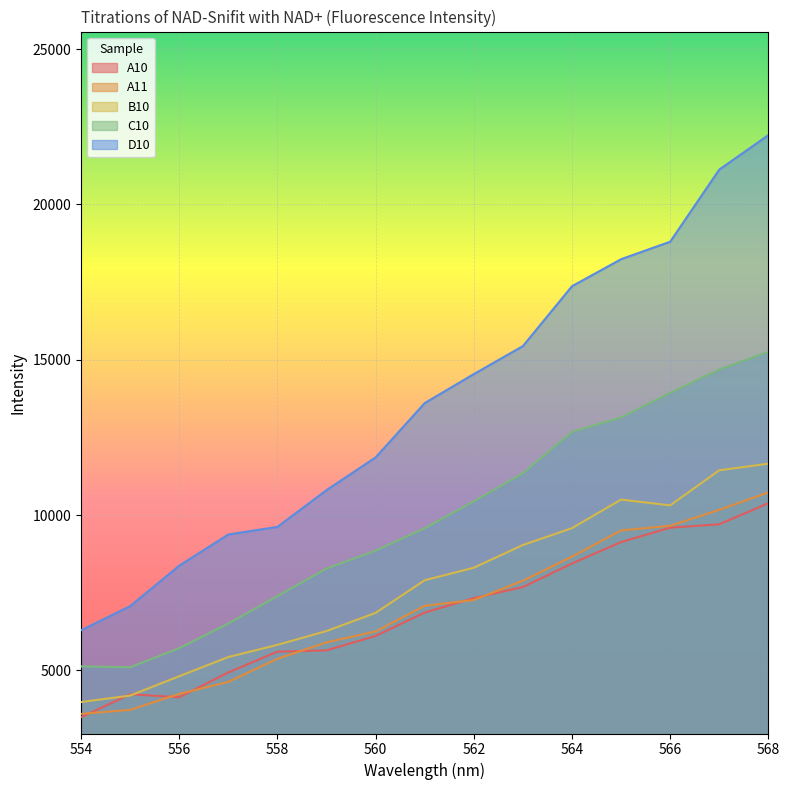

What is the difference between the maximum and minimum values in the D10 series?

15943